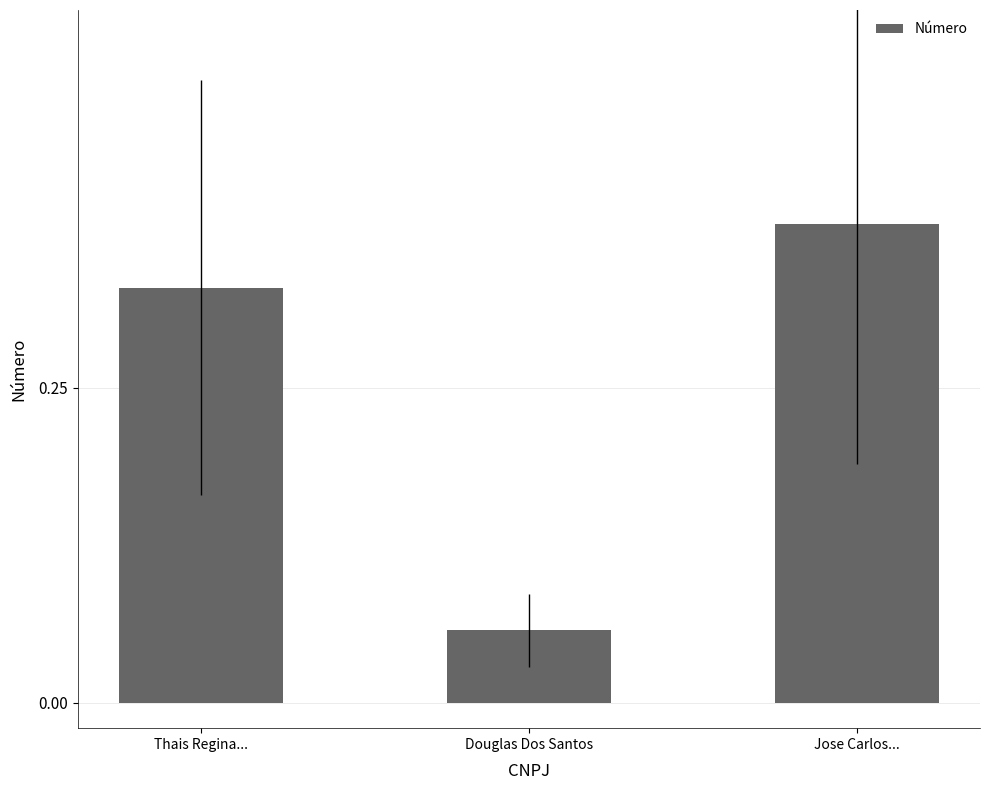

Which has a higher value, Jose Carlos... or Douglas Dos Santos?

Jose Carlos...